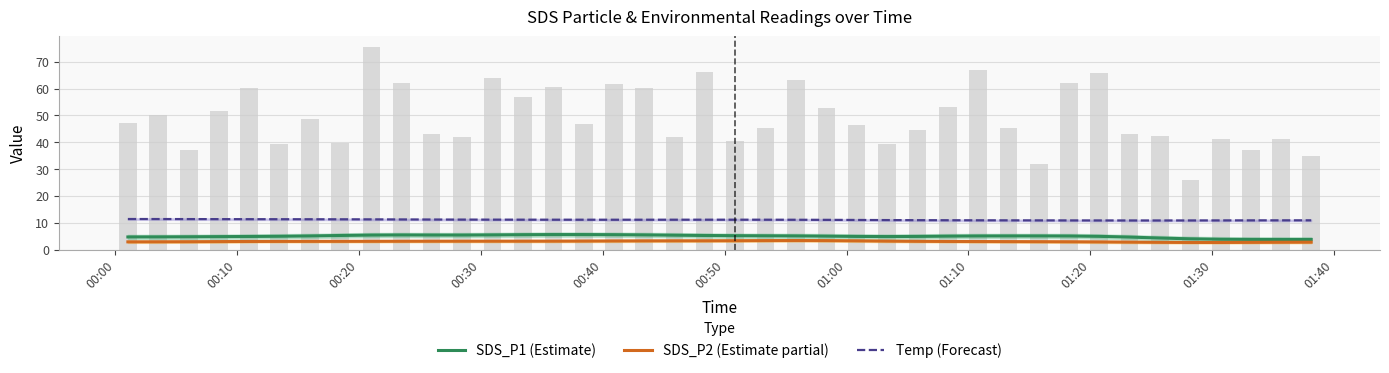

Which series has the widest spread of values?

SDS_P1 (Estimate)